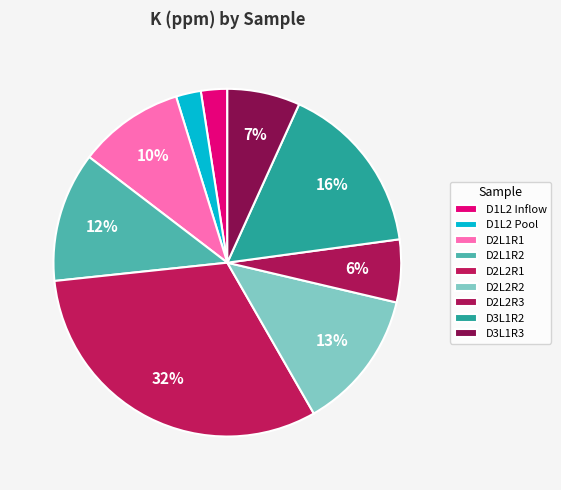

Count the number of slices in the pie.

9